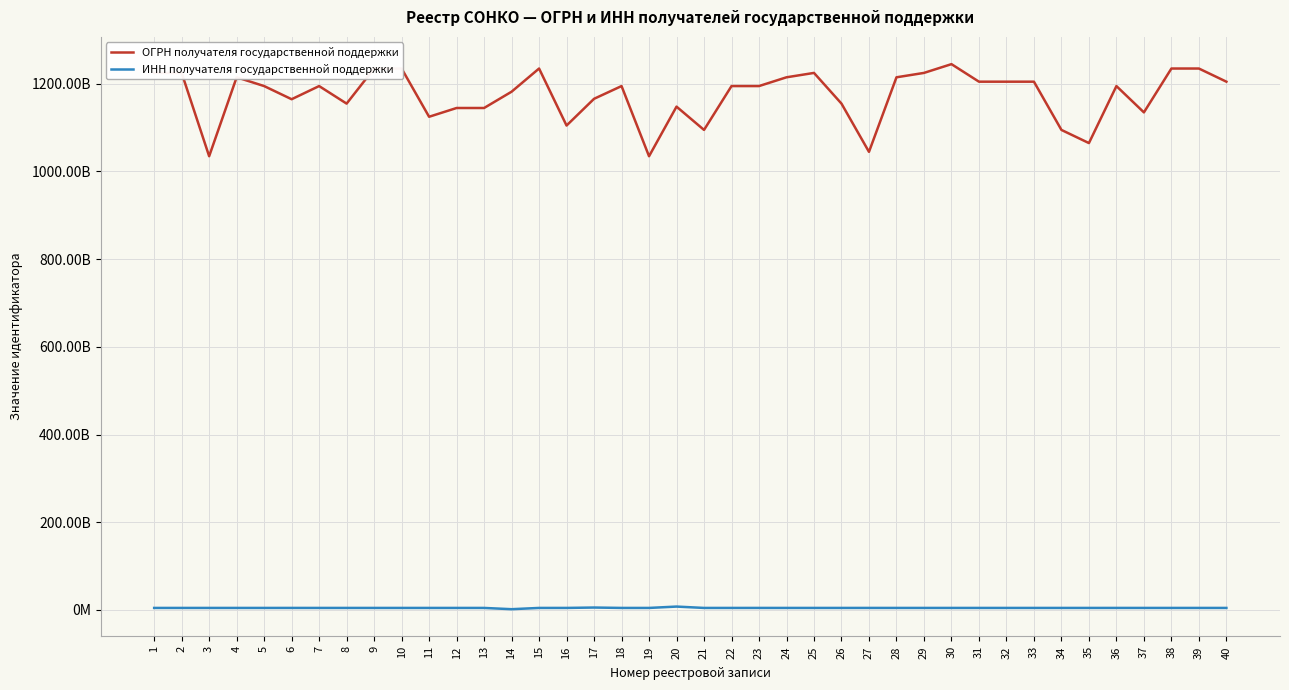

Where is ОГРН получателя государственной поддержки nearest to the value 1139700004278?

13